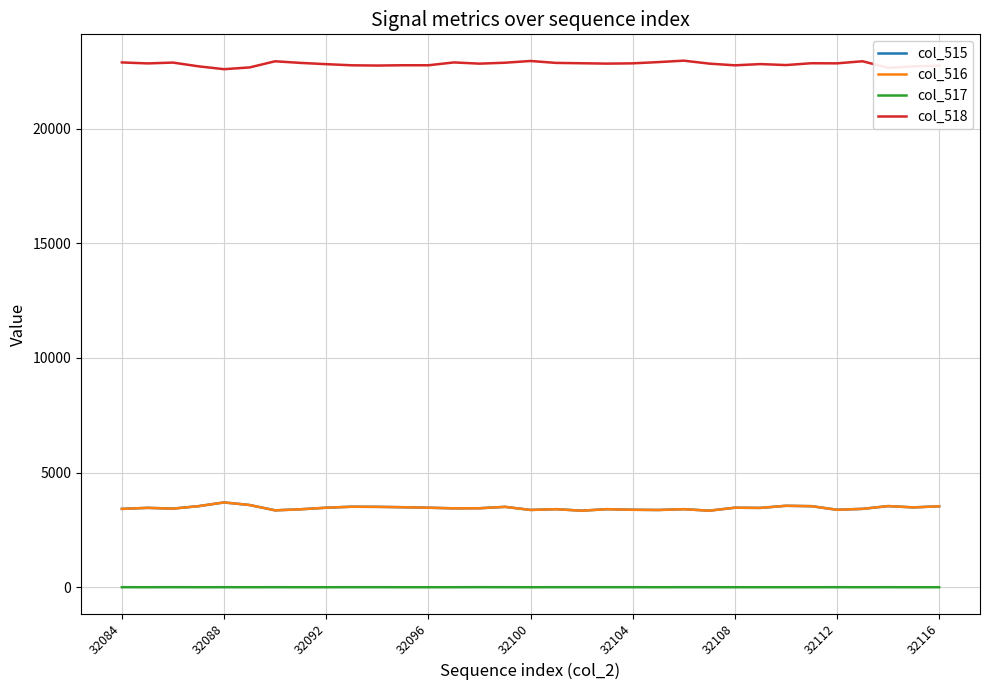

True or false: col_516 and col_518 intersect in this chart.

False